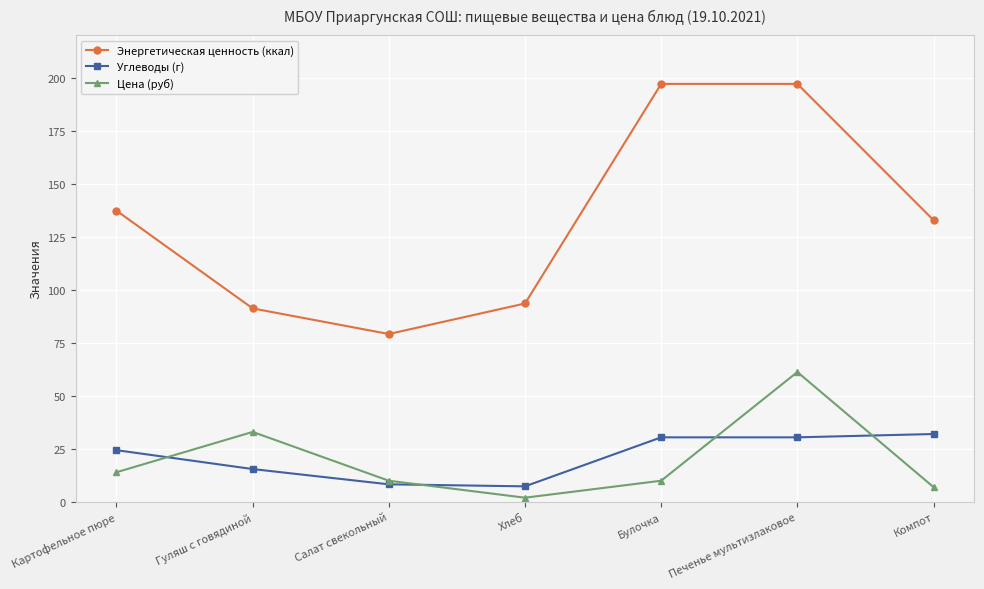

How many data points in Углеводы (г) are above 24?

4